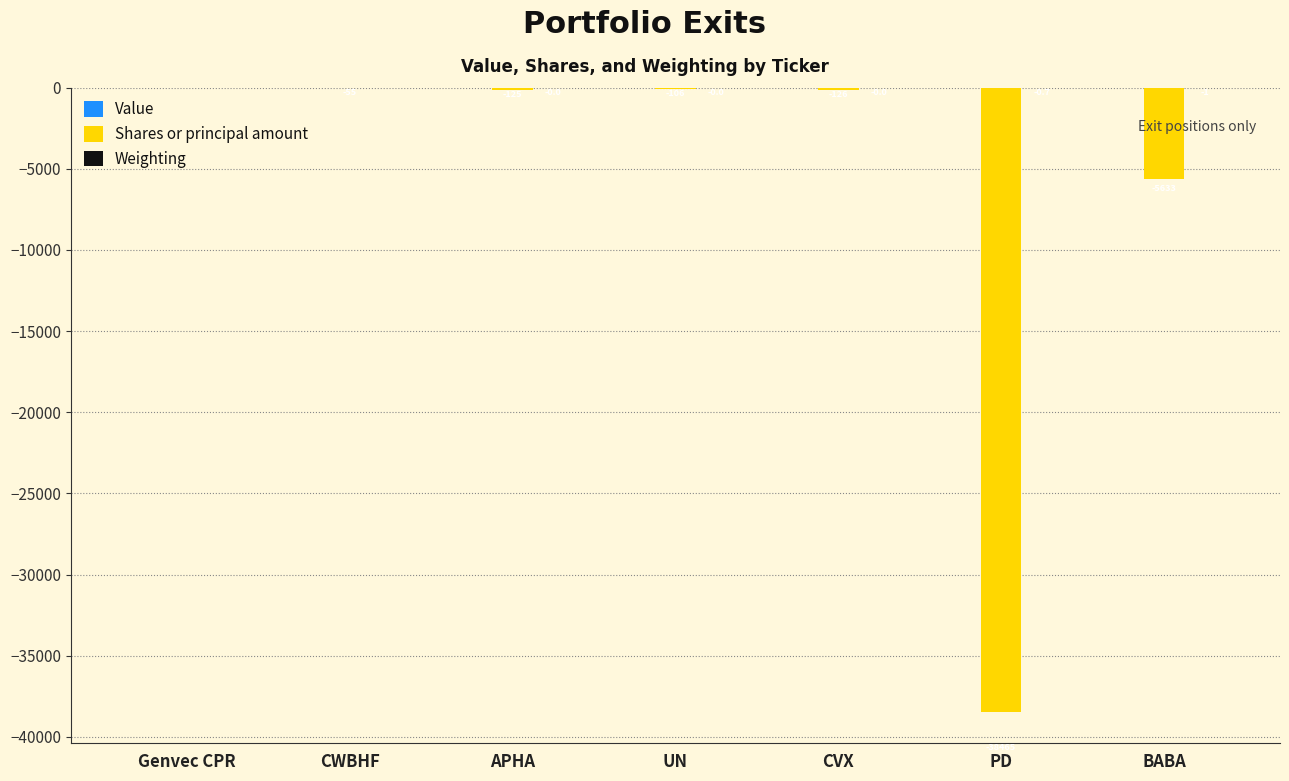

Which series changed the most between Genvec CPR and PD?

Shares or principal amount